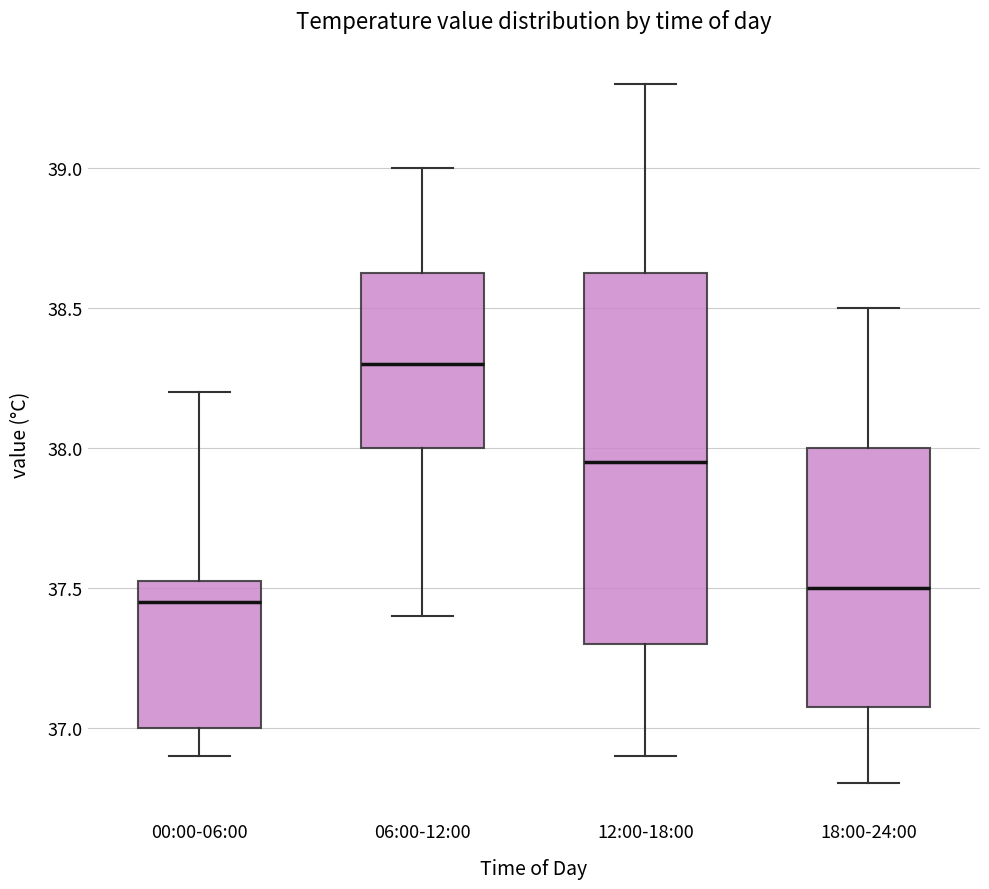

Reading left to right, transcribe this box plot: for each box, give where its median line is, the range the box spans, and where its two whiskers end, as read against the y-axis. The values are not printed on the chart, so give them approximately, as read against the axis.

00:00-06:00: median 37.45, box 37.00 to 37.55, whiskers 36.90 to 38.20
06:00-12:00: median 38.30, box 38.00 to 38.65, whiskers 37.40 to 39.00
12:00-18:00: median 37.95, box 37.30 to 38.65, whiskers 36.90 to 39.30
18:00-24:00: median 37.50, box 37.10 to 38.00, whiskers 36.80 to 38.50